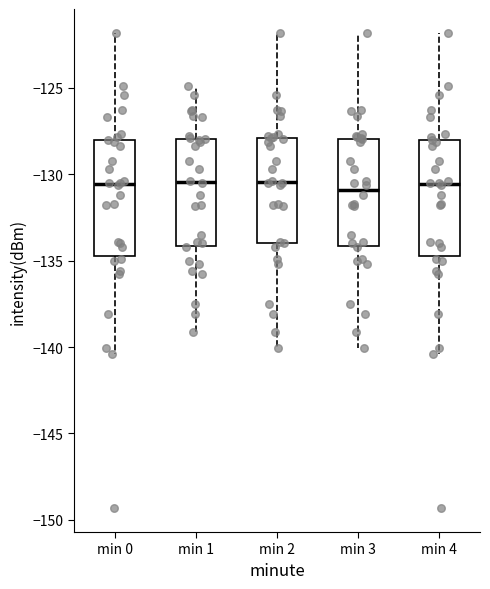

Reading left to right, transcribe this box plot: for each box, give where its median line is, the range the box spans, and where its two whiskers end, as read against the y-axis. The values are not printed on the chart, so give them approximately, as read against the axis.

min 0: median -130.5, box -134.5 to -128.0, whiskers -140.5 to -122.0
min 1: median -130.5, box -134.0 to -128.0, whiskers -139.0 to -125.0
min 2: median -130.5, box -134.0 to -128.0, whiskers -140.0 to -122.0
min 3: median -131.0, box -134.0 to -128.0, whiskers -140.0 to -122.0
min 4: median -130.5, box -134.5 to -128.0, whiskers -140.5 to -122.0